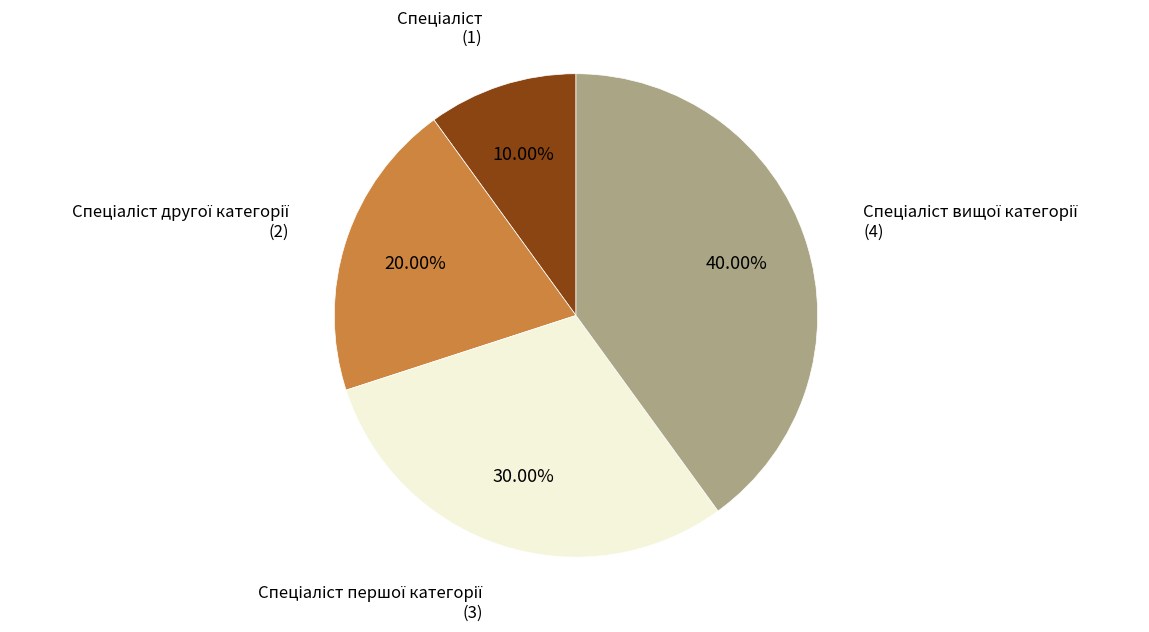

Is there any slice that represents more than half of the pie?

No